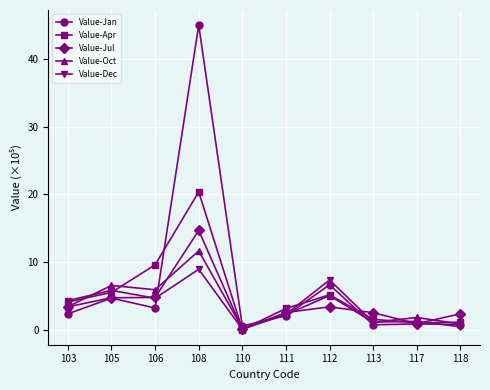

How many categories are shown in the chart?

10